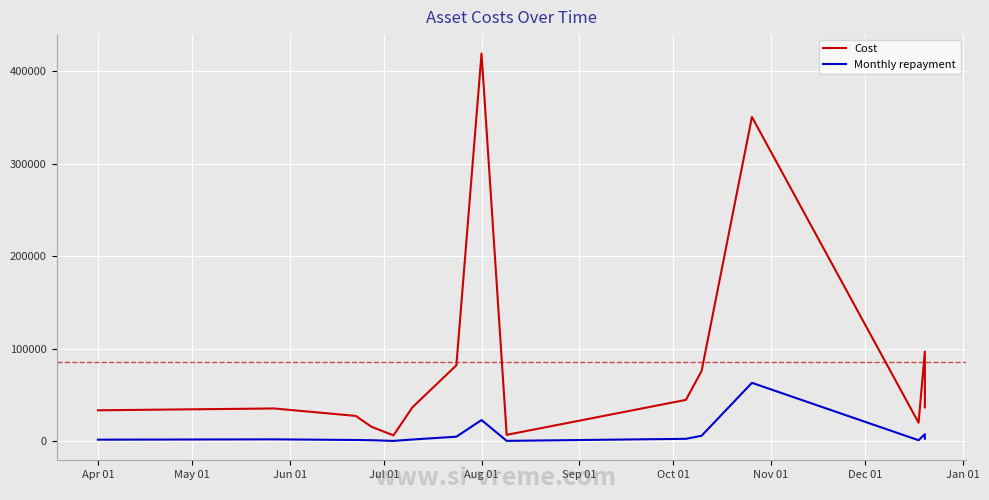

The value of Cost at 12 is 27130.2. True or false?

False